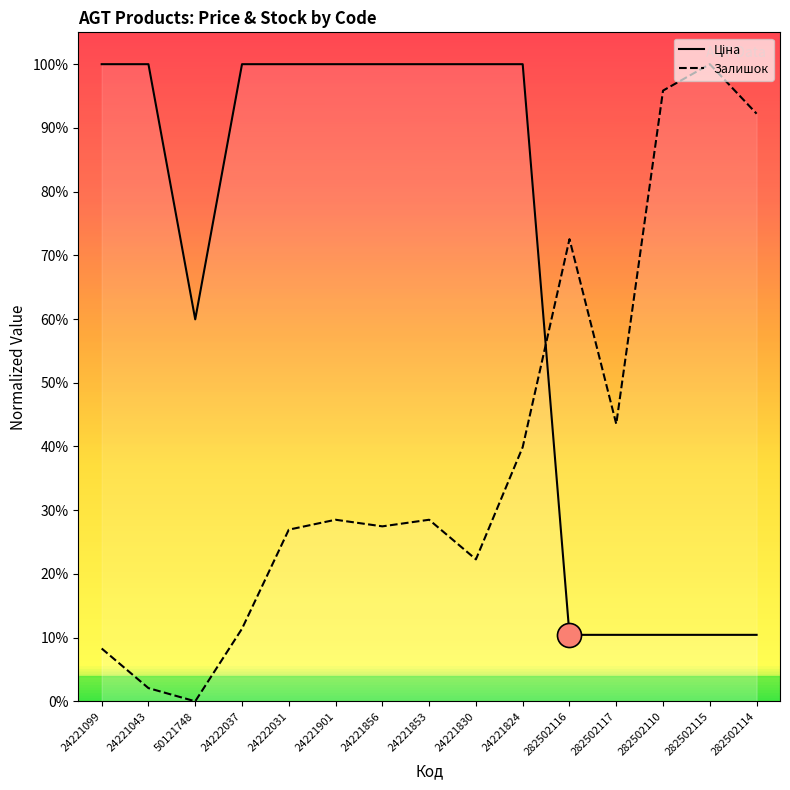

What are all the series names shown in the legend?

Ціна, Залишок